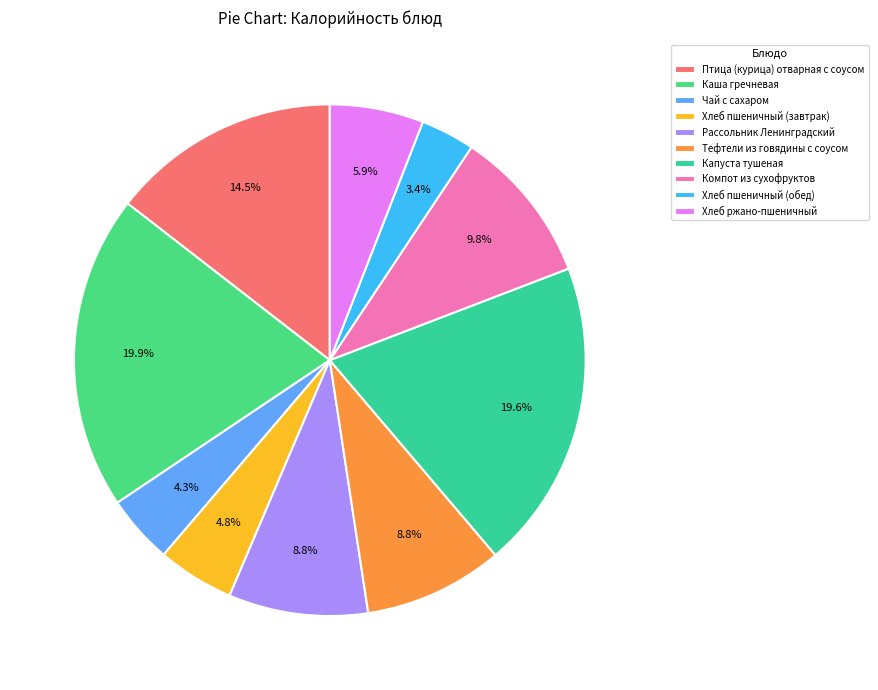

How many slices are in this pie chart?

10